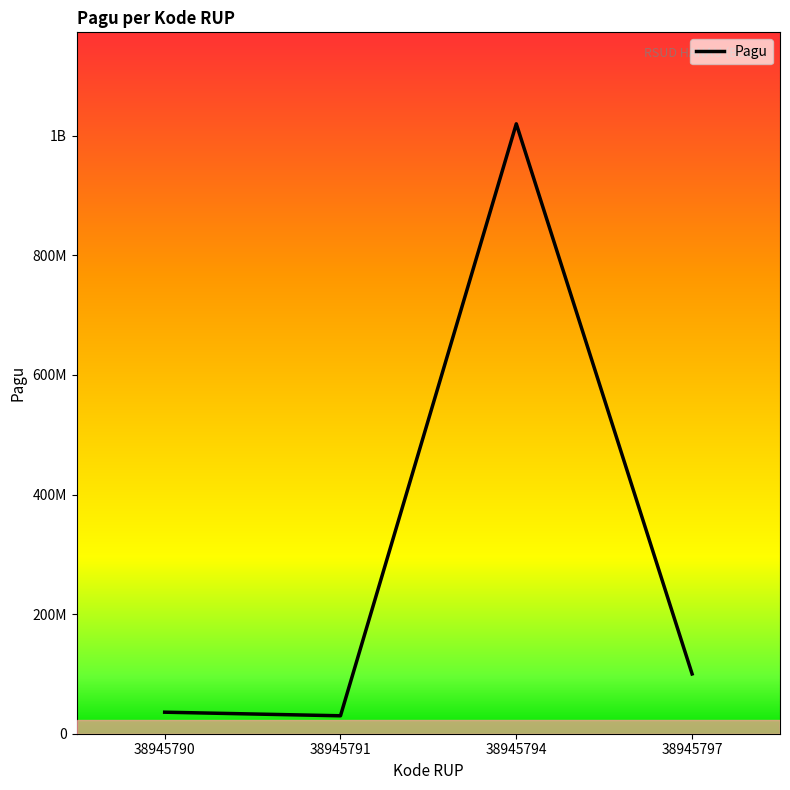

Does the chart have visible grid lines?

No